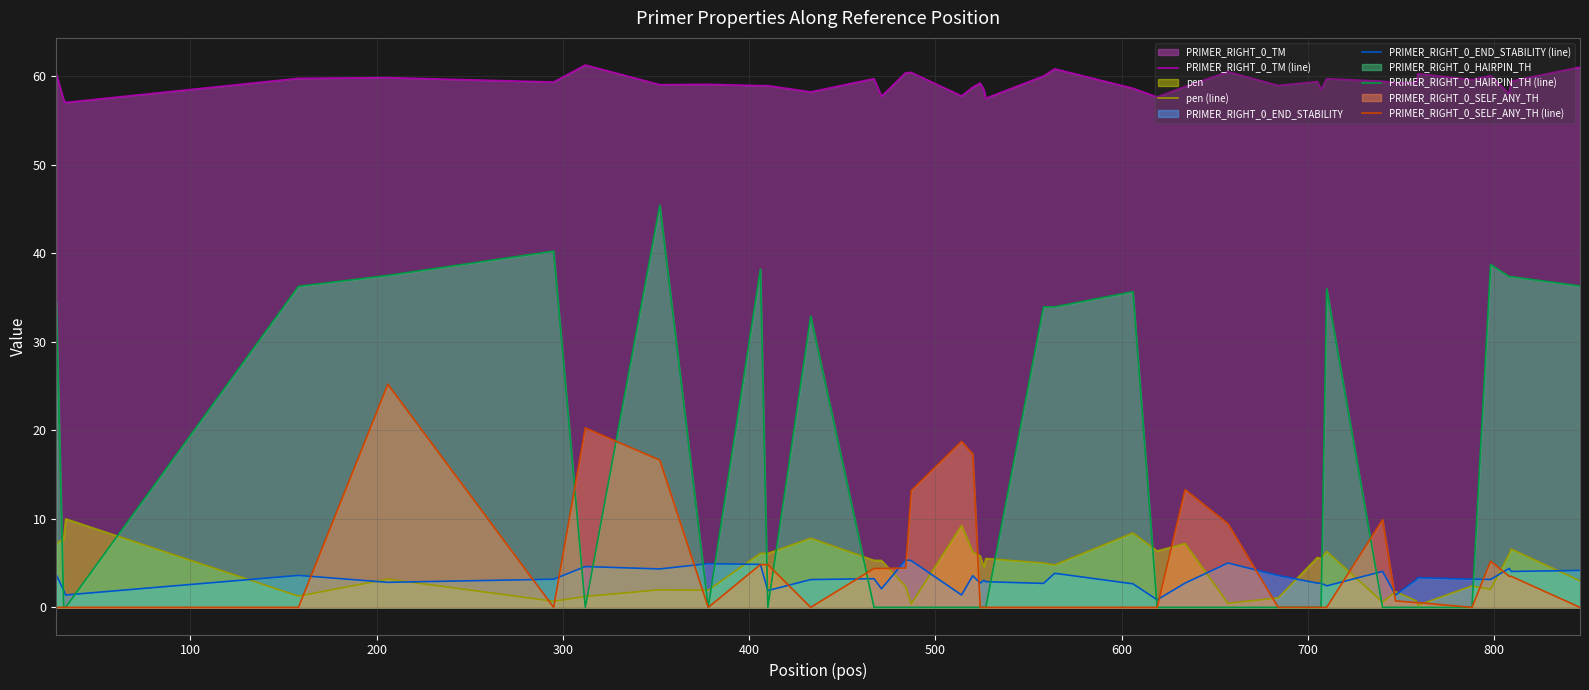

Which series has the largest range (max minus min)?

PRIMER_RIGHT_0_HAIRPIN_TH (line)